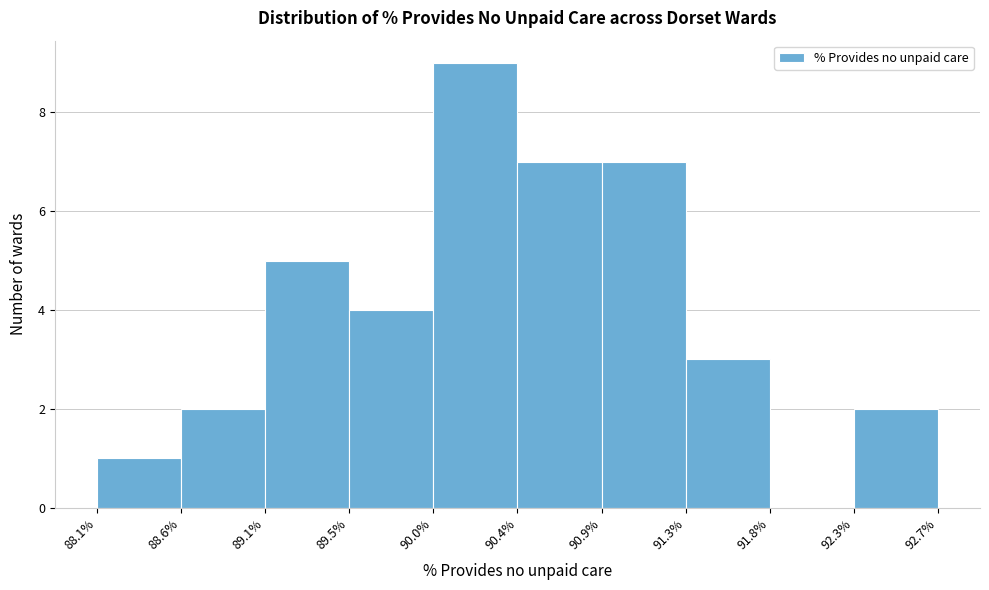

Which range on the x-axis has the tallest bar?

90.0% to 90.4%